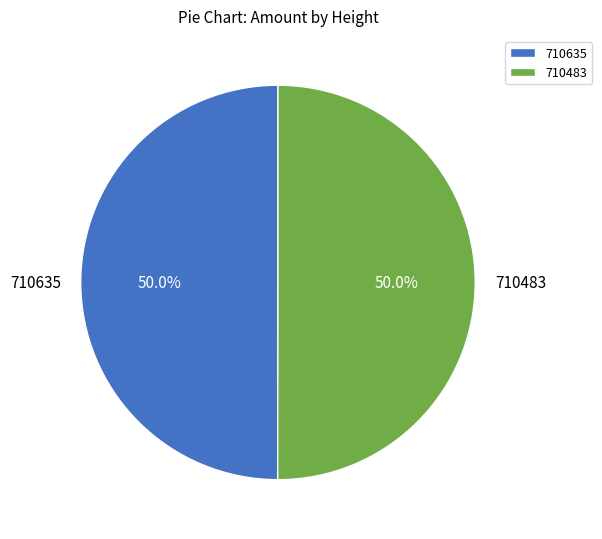

To the nearest percent, what portion does 710635 represent?

50%